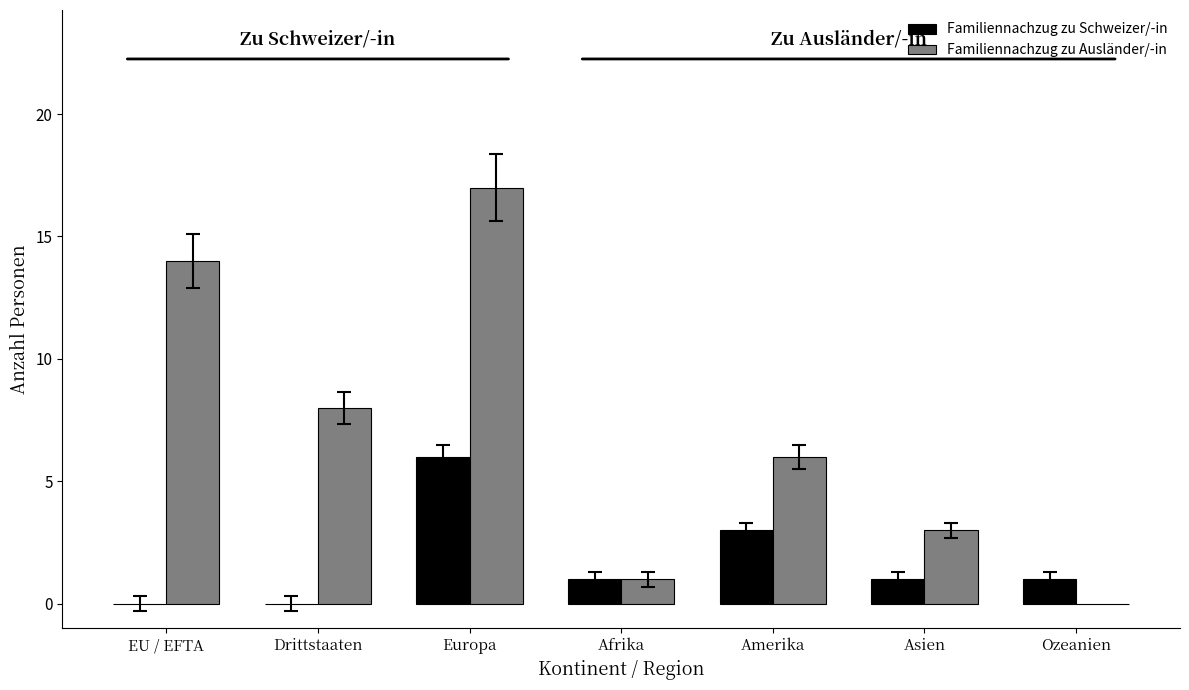

Which series changed the most between EU / EFTA and Ozeanien?

Familiennachzug zu Ausländer/-in